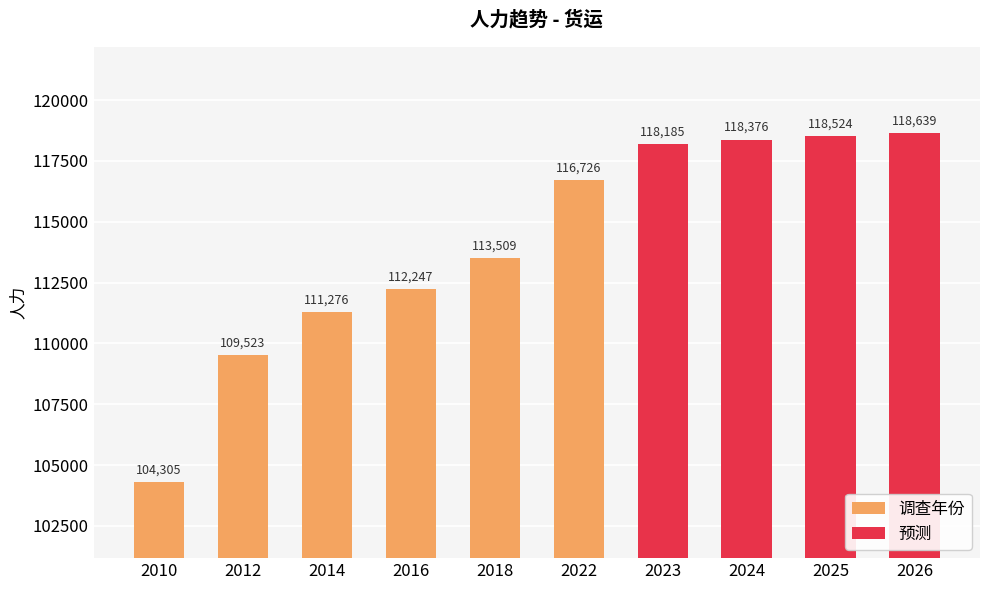

Is it true that the value at 2022 is 168487?

False